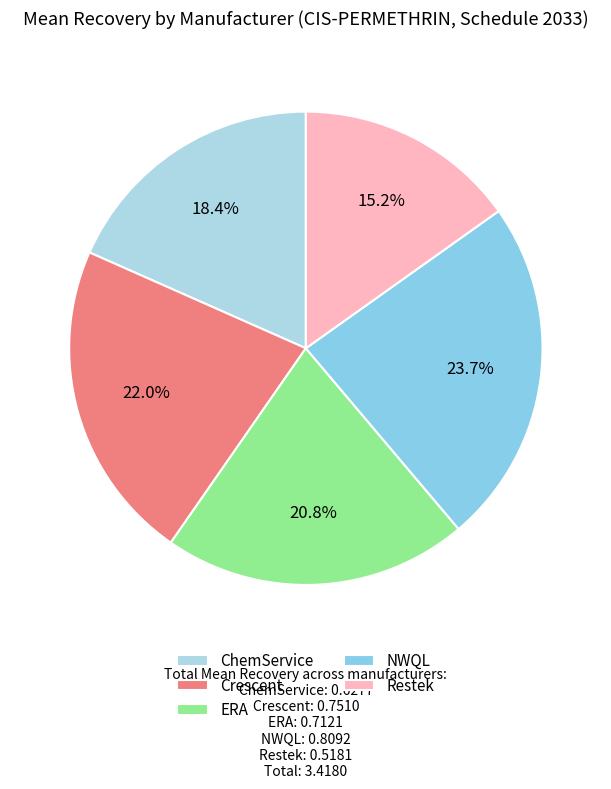

What portion of the pie excludes NWQL?

76.3%